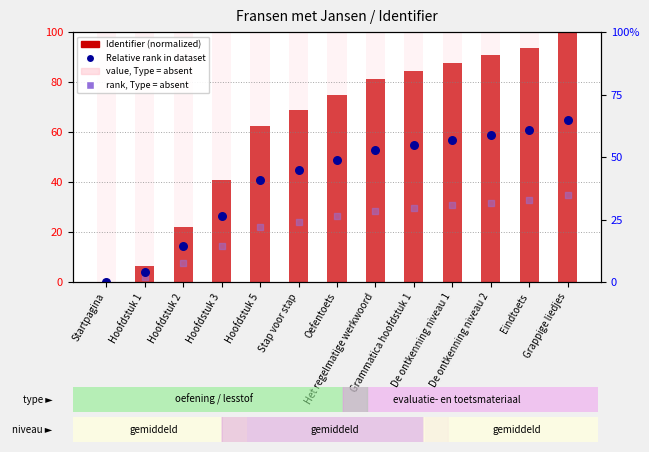

Which series has the largest total across all categories?

value, Type = absent